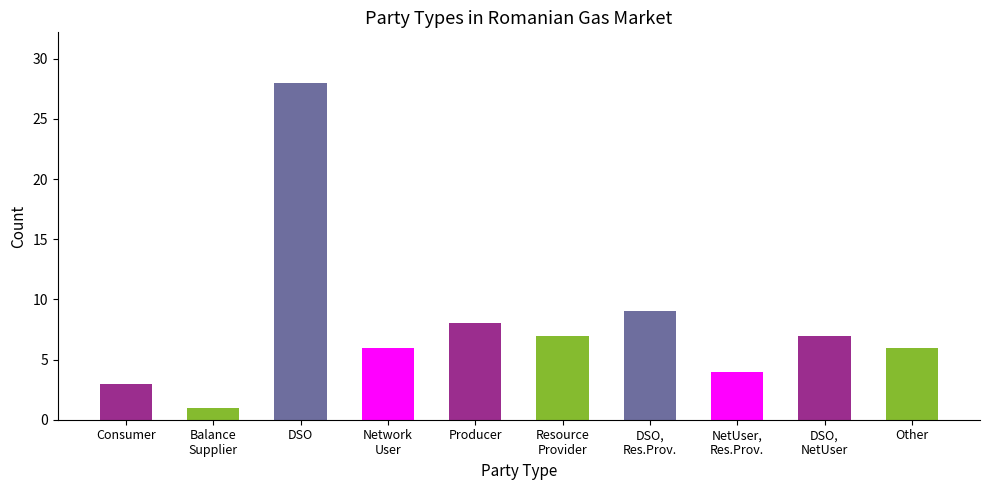

What position from the right is DSO,
NetUser?

2